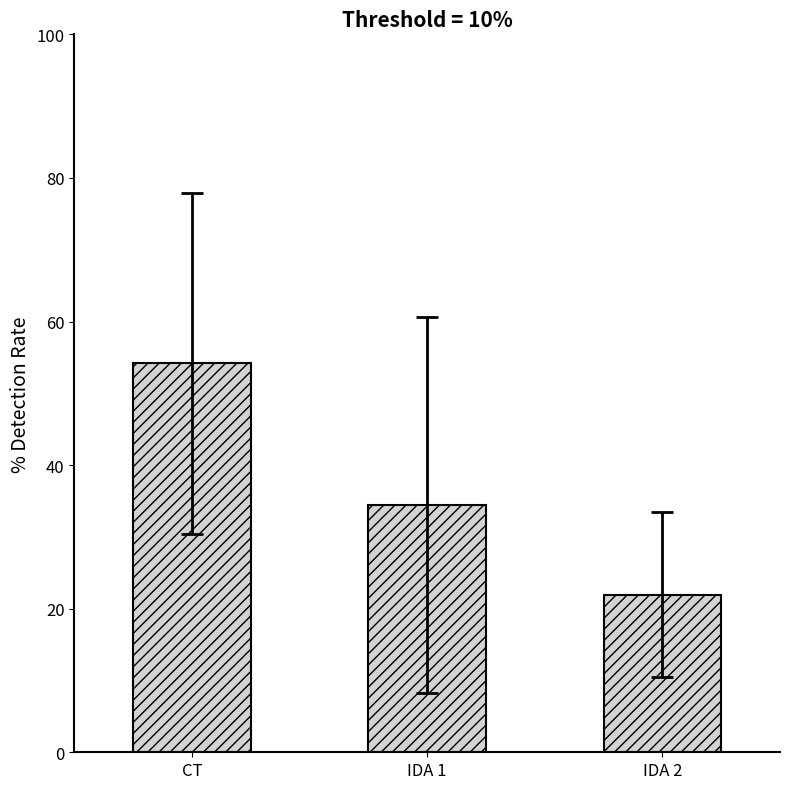

What is the label of the 3rd bar from the left?

IDA 2